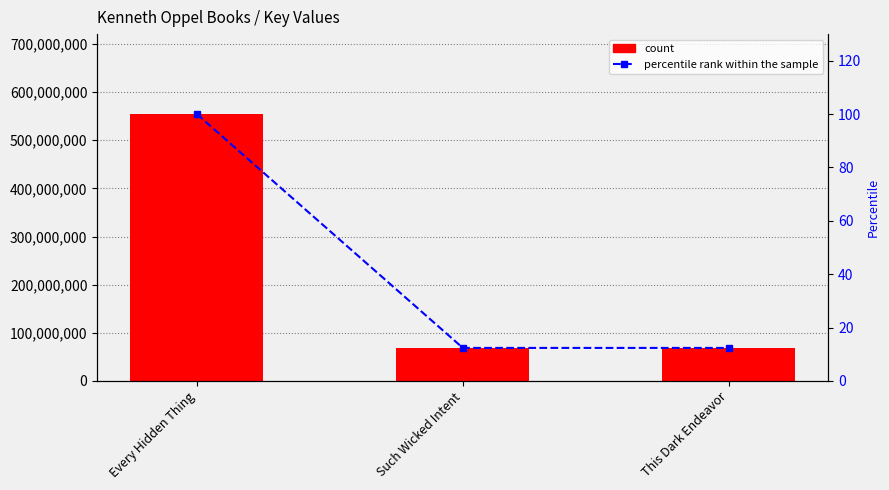

Which series has the widest spread of values?

Key